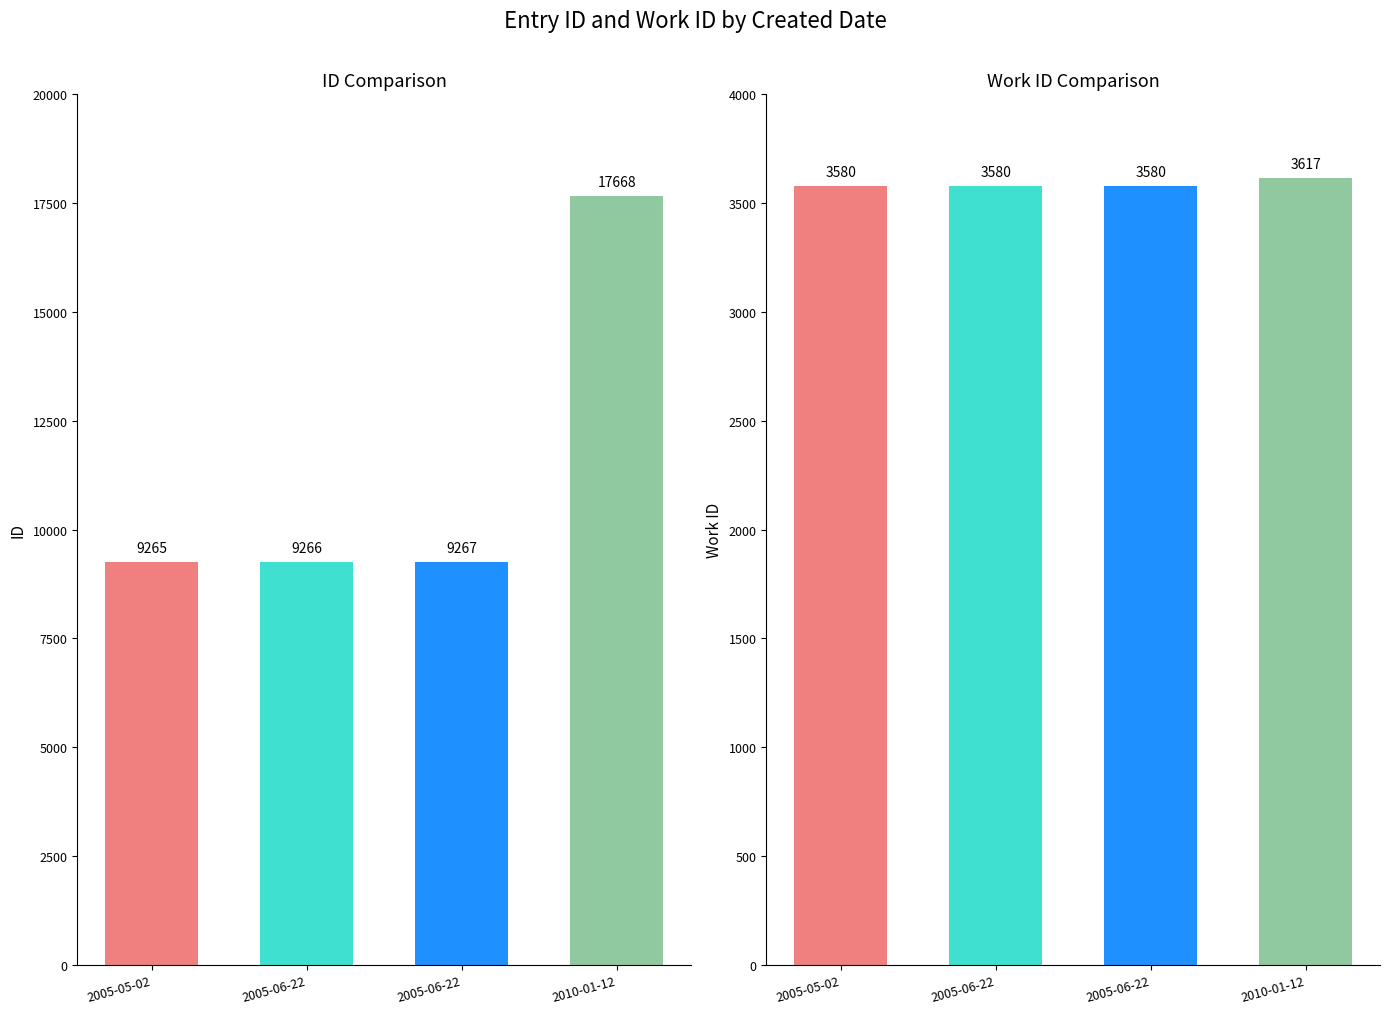

Reading left to right, what are all the values shown in this chart?

id: 9265	9266	9267	17668
work_id: 3580	3580	3580	3617